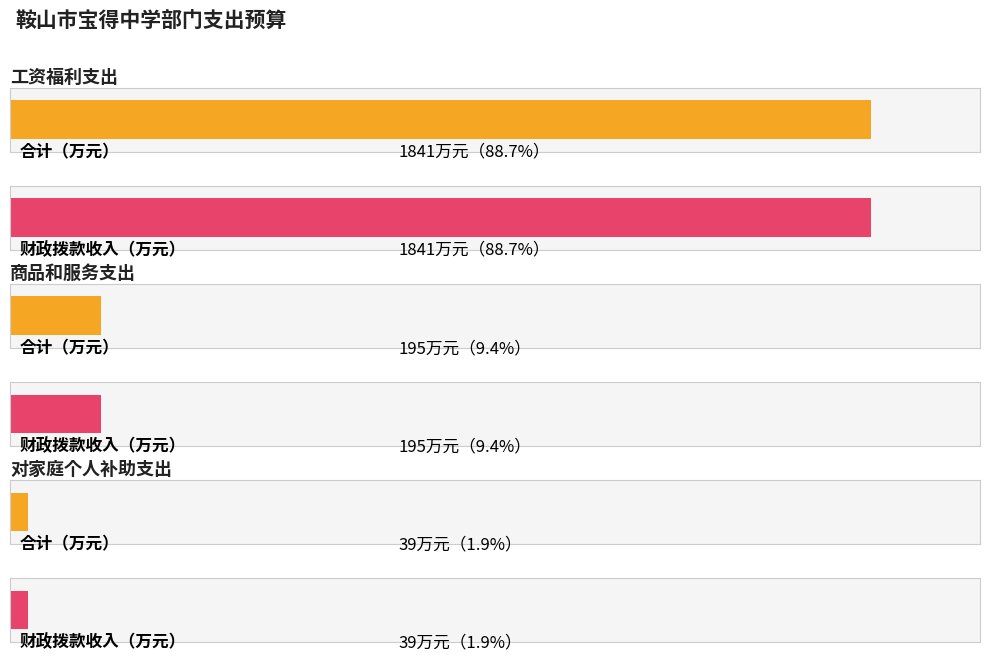

Rank the series by their maximum value, from highest to lowest.

合计, 财政拨款收入